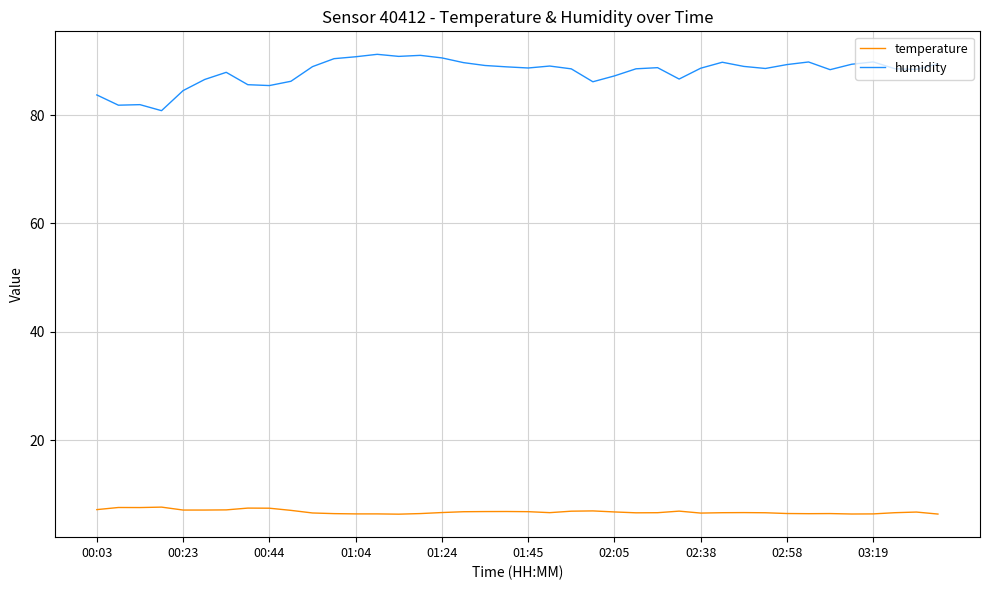

What is the lowest value of the temperature series?

6.4